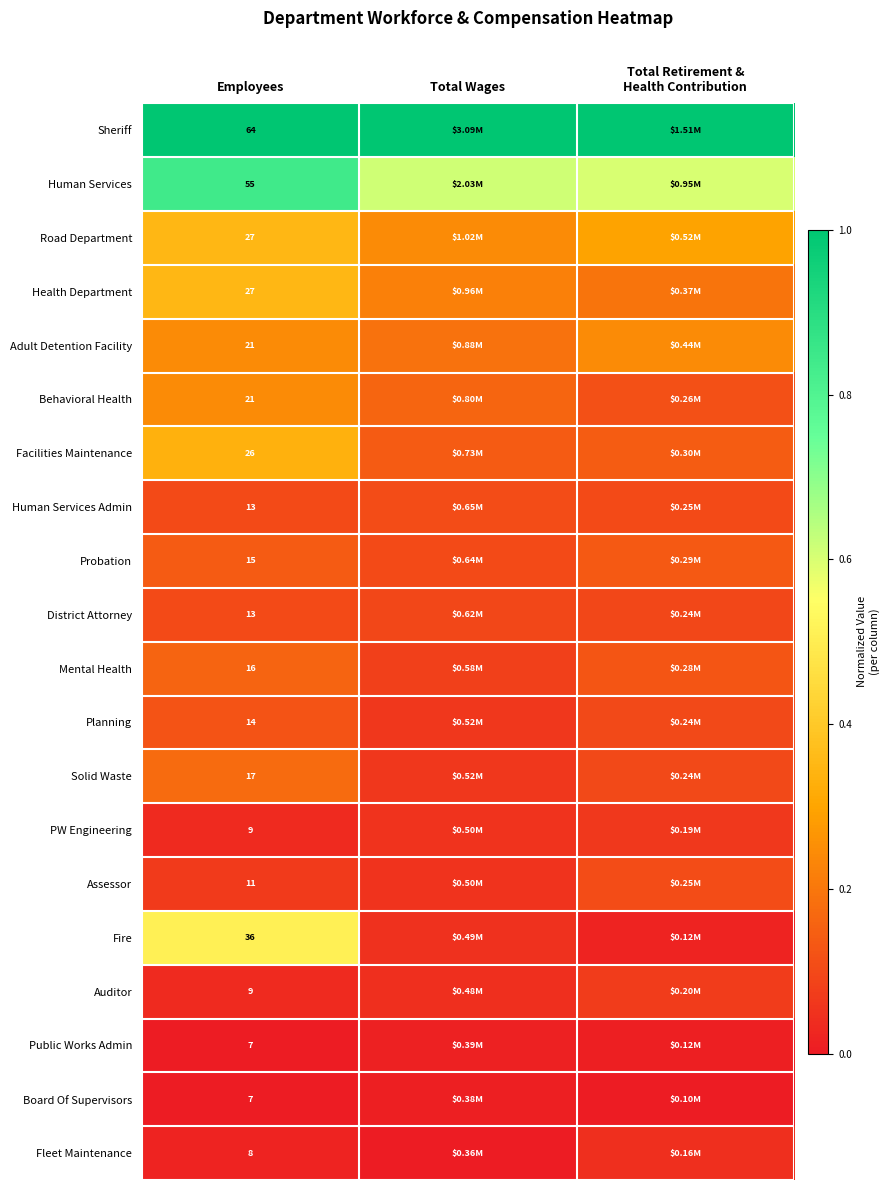

What value does the Human Services series have at Total Retirement & Health Contribution?

0.6